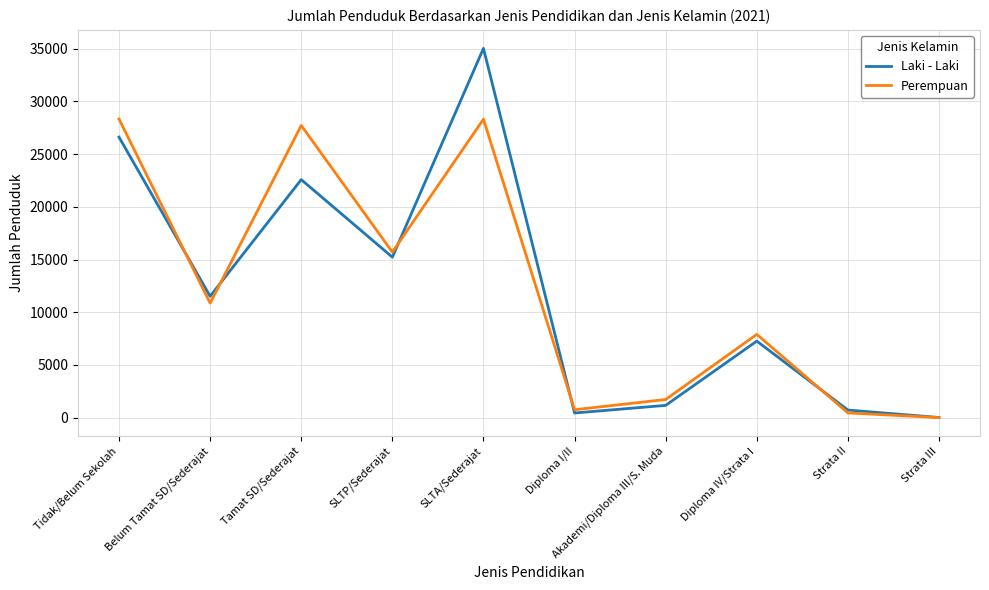

How many lines are shown in the chart?

2